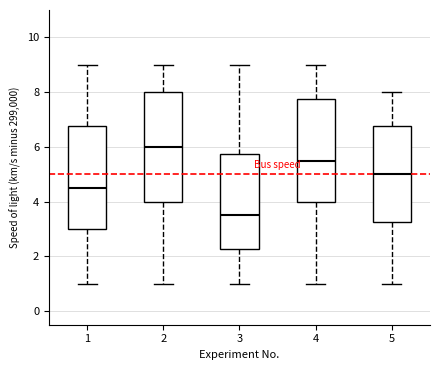

Where is the lower edge of the box at x = 5 on the y-axis? The values are not printed on the chart, so give them approximately, as read against the axis.

3.2